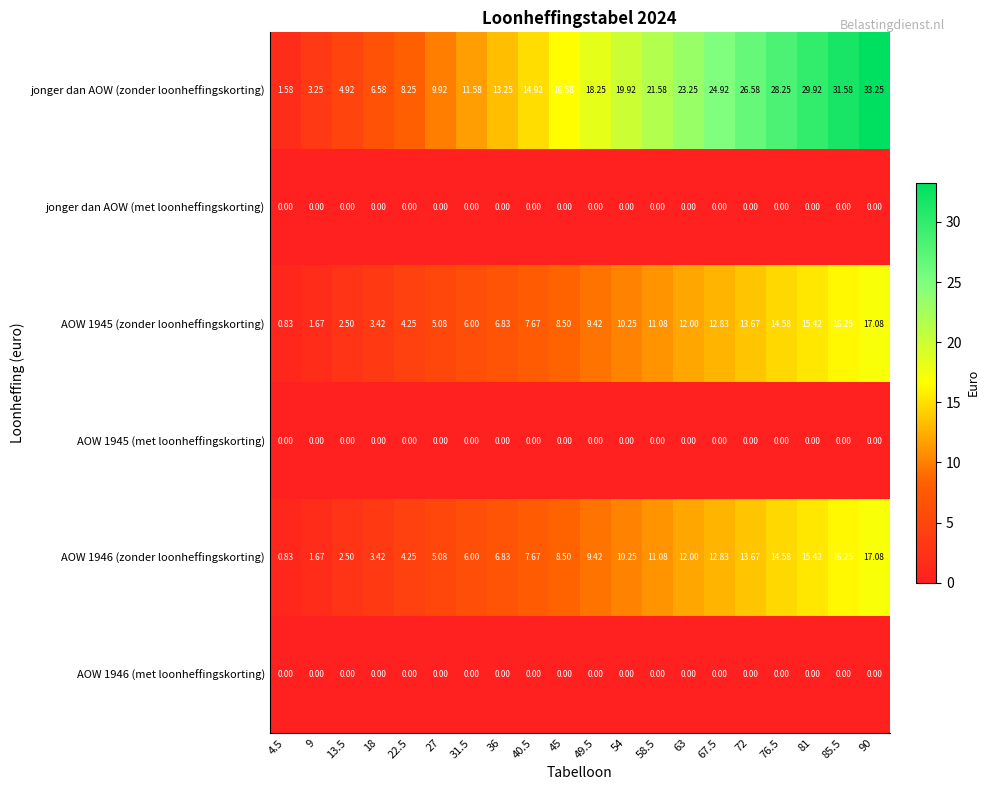

Which category has the highest value across all series?

90